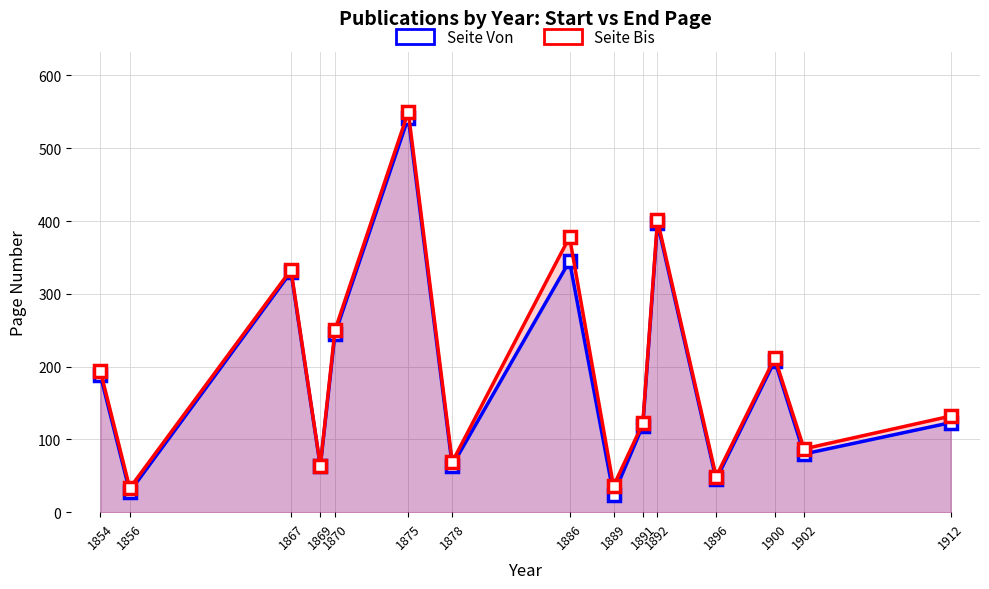

At which label does Seite Von reach its minimum?

1889